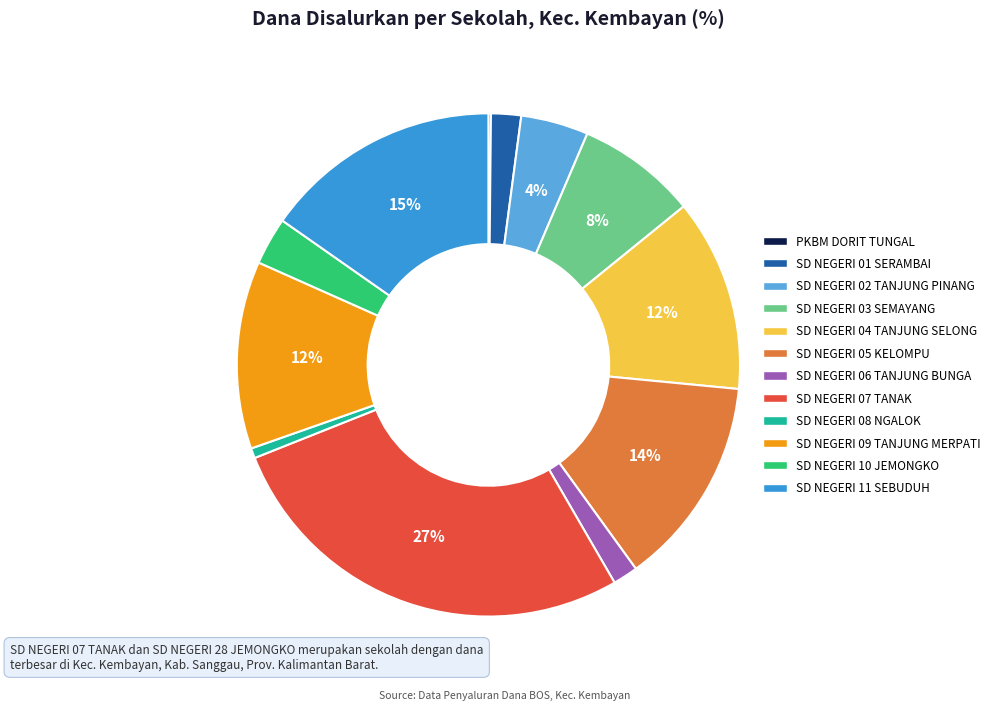

Between SD NEGERI 06 TANJUNG BUNGA and SD NEGERI 10 JEMONGKO, which is larger?

SD NEGERI 10 JEMONGKO